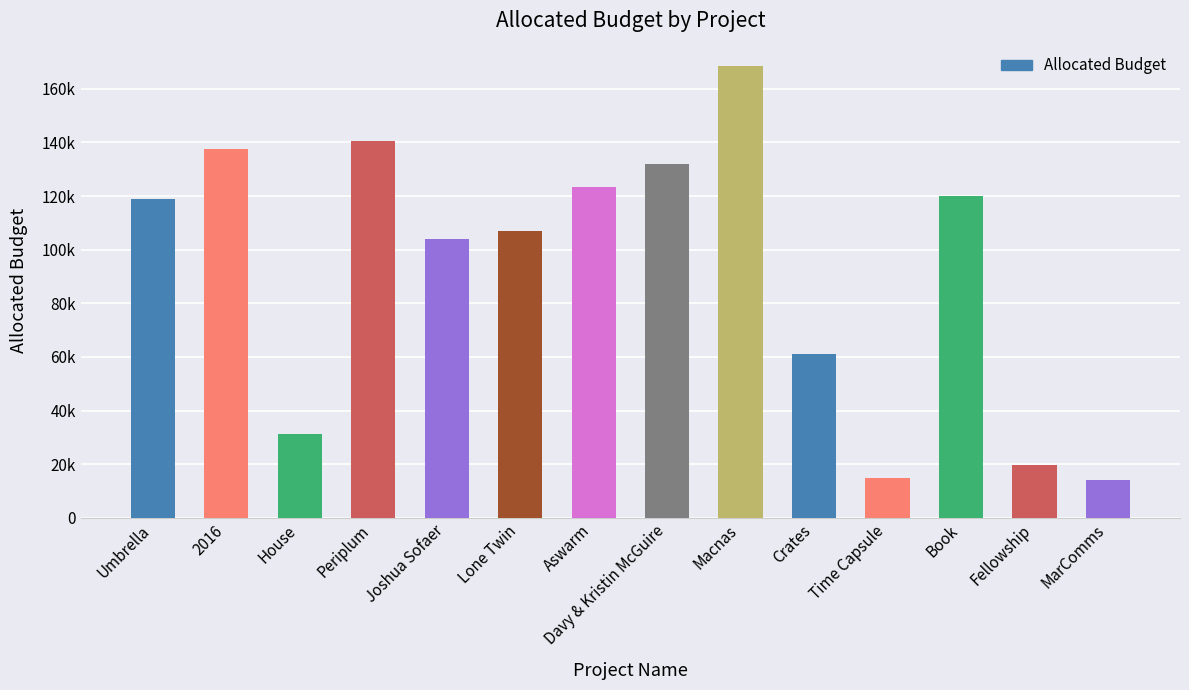

Reading left to right, list all the values displayed in this chart.

118859.6	137650.0	31310.7	140389.5	104020.2	107117.8	123403.0	132100.0	168449.0	61000.0	15000.0	120000.0	19500.0	14200.0